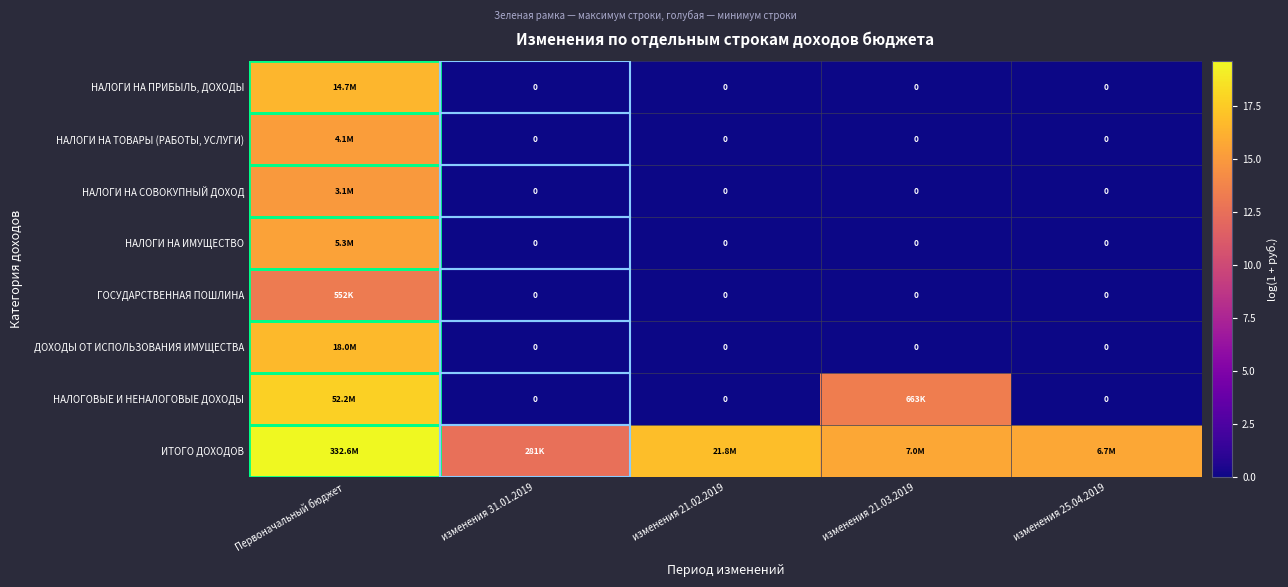

Which has a higher value, изменения 21.03.2019 or изменения 31.01.2019?

изменения 21.03.2019